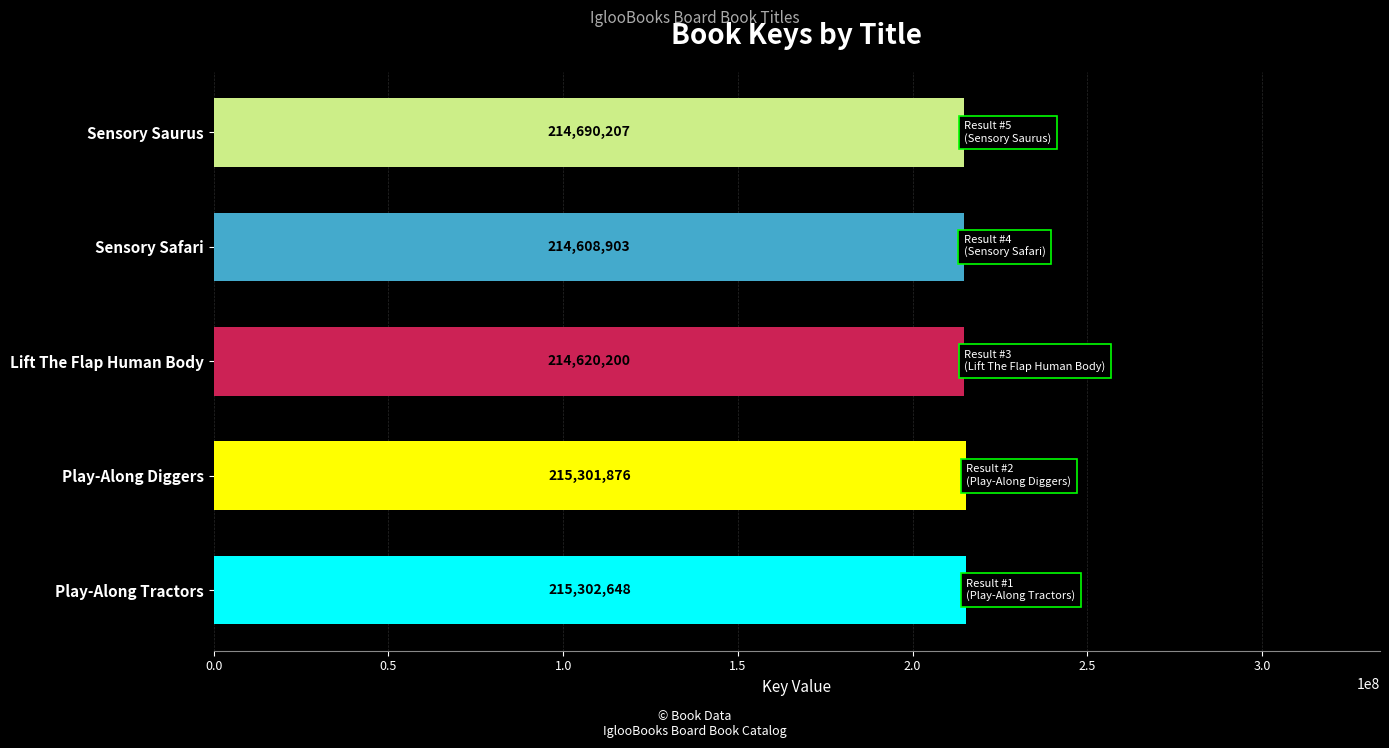

What is the change in value from Play-Along Tractors to Play-Along Diggers?

-772